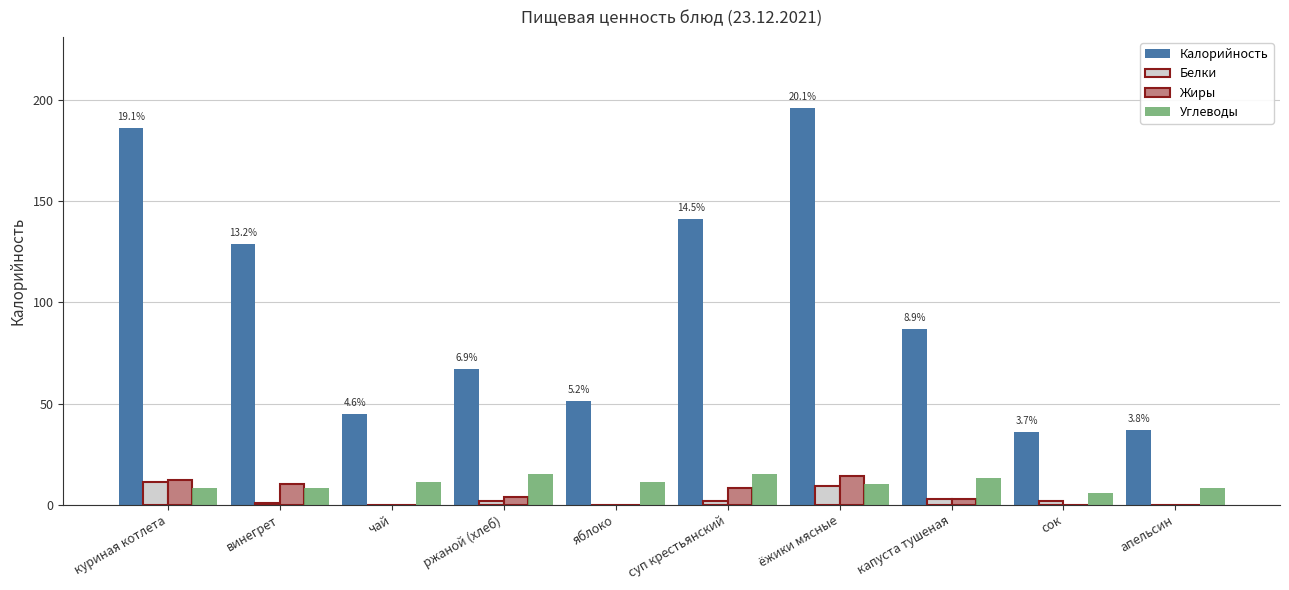

What is the sum of the Жиры values at апельсин and ёжики мясные?

14